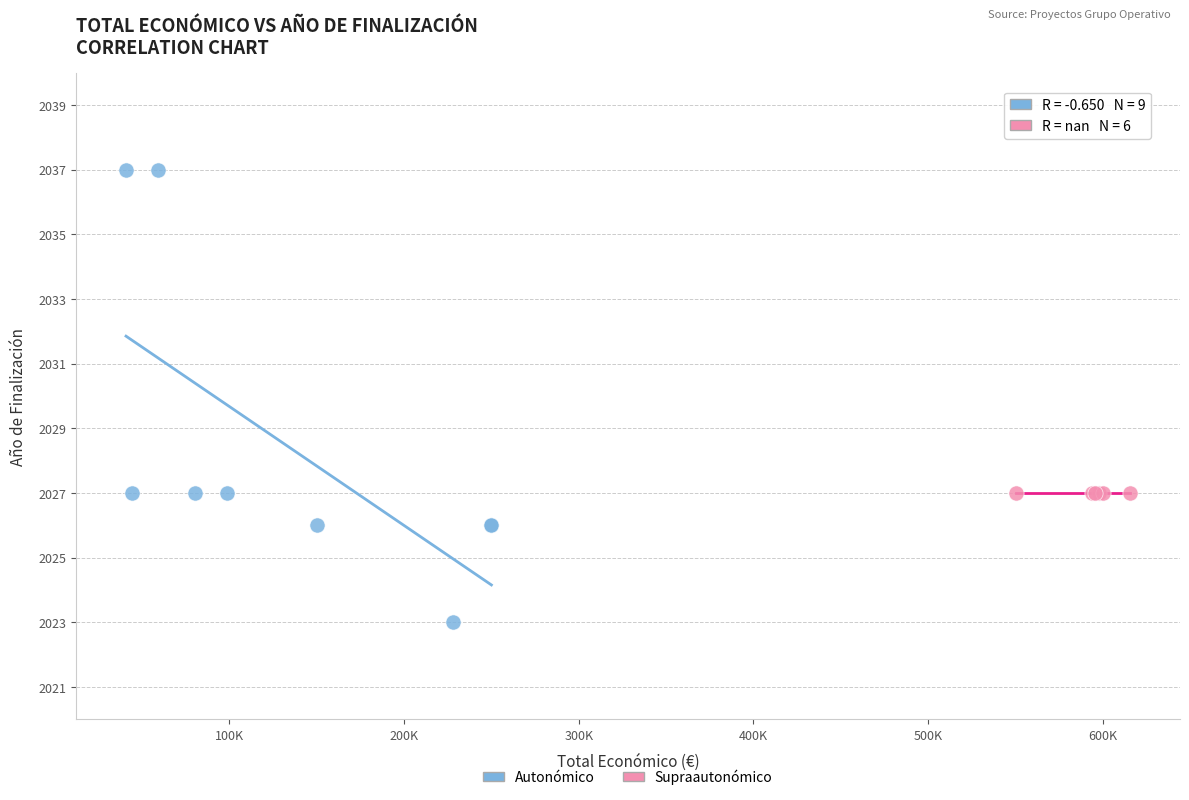

Which series contains the highest Y value?

Autonómico